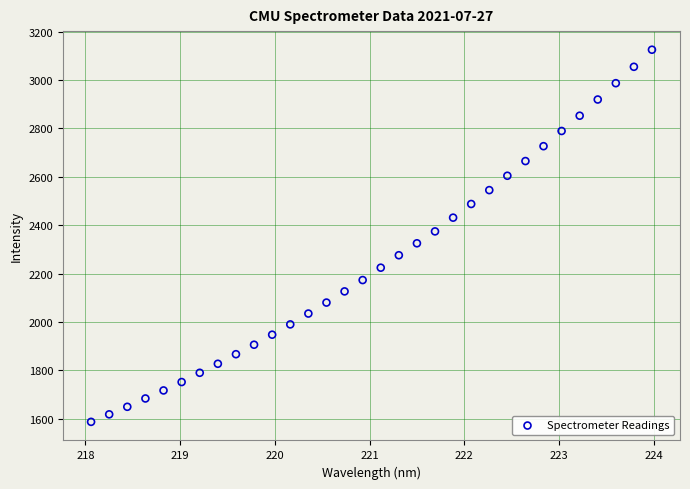

How many points are shown in the scatter plot?

32